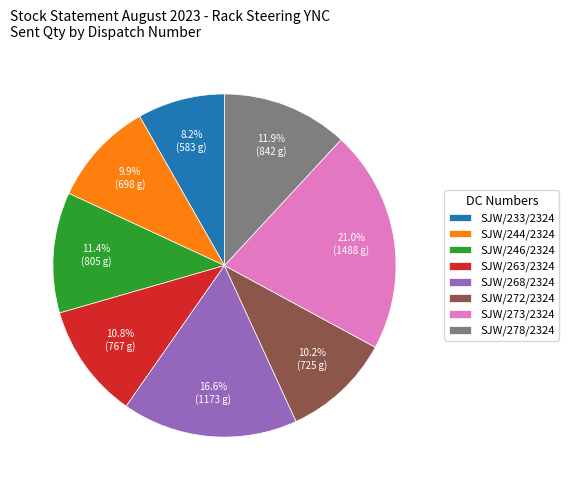

What percentage is the SJW/233/2324 slice, to the nearest percent?

8%